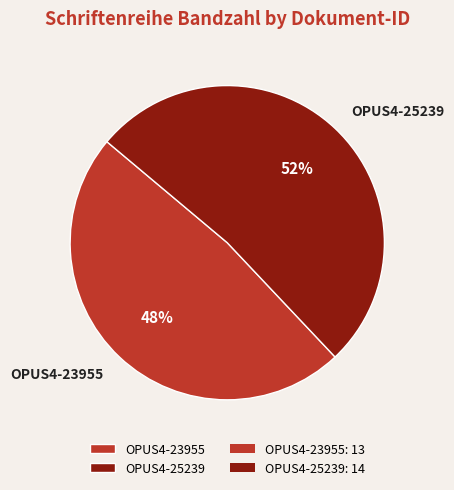

The OPUS4-25239 slice represents 52% of the pie. True or false?

True